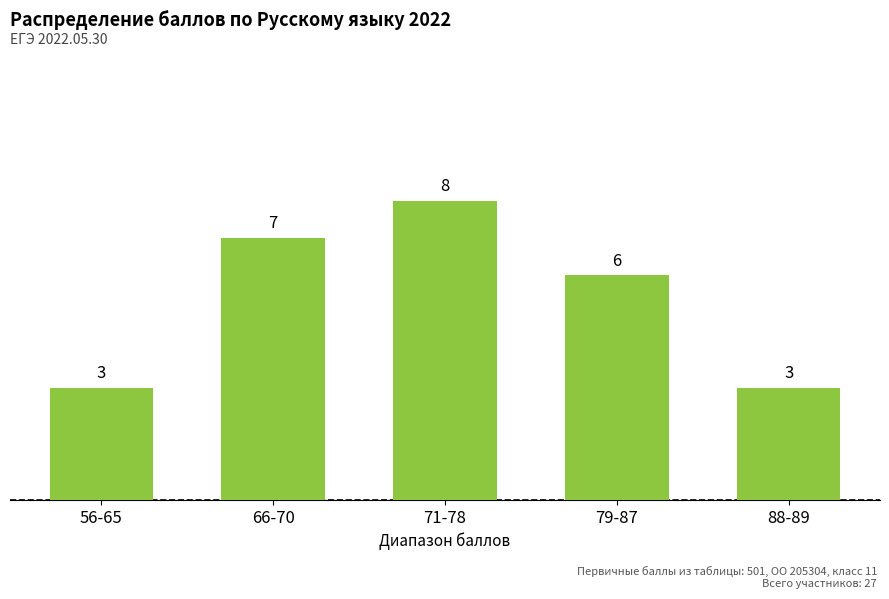

The chart shows a value of 2 at 79-87. True or false?

False